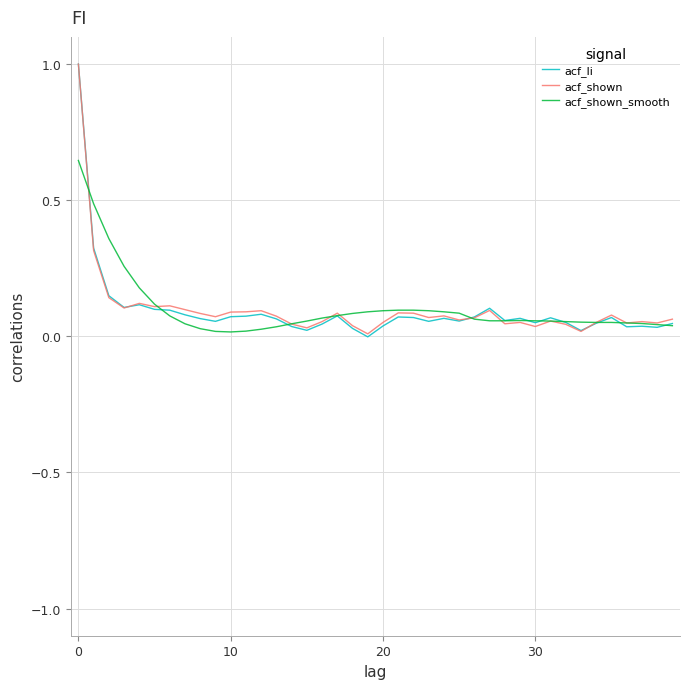

What is the maximum value shown in the chart?

1.0